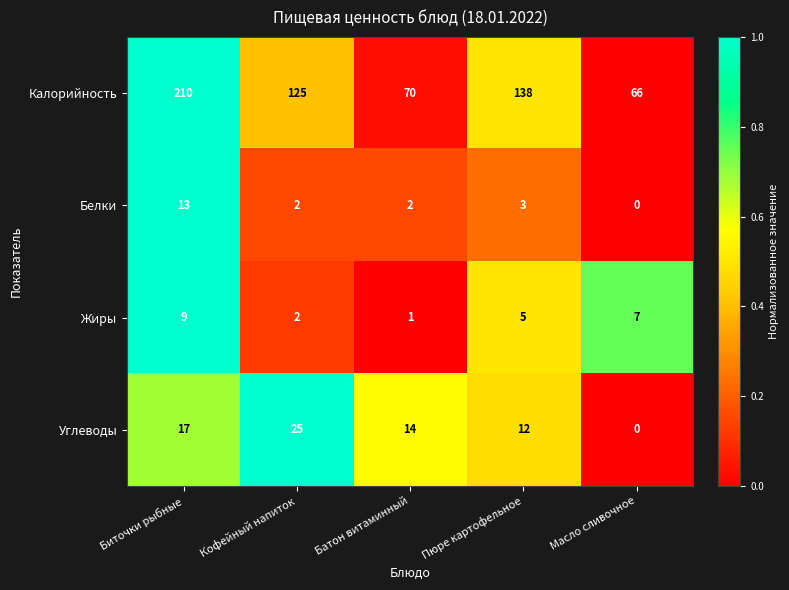

How many data points does each series have?

5